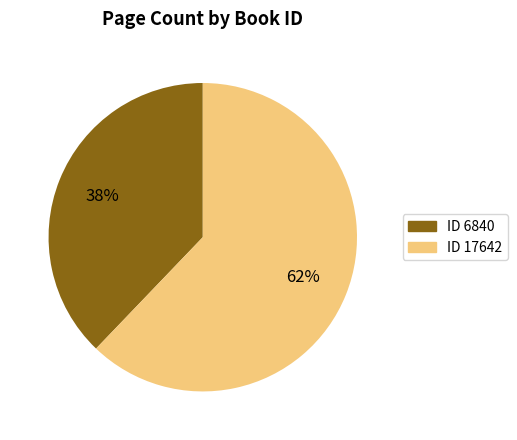

Is there any slice that represents more than half of the pie?

Yes